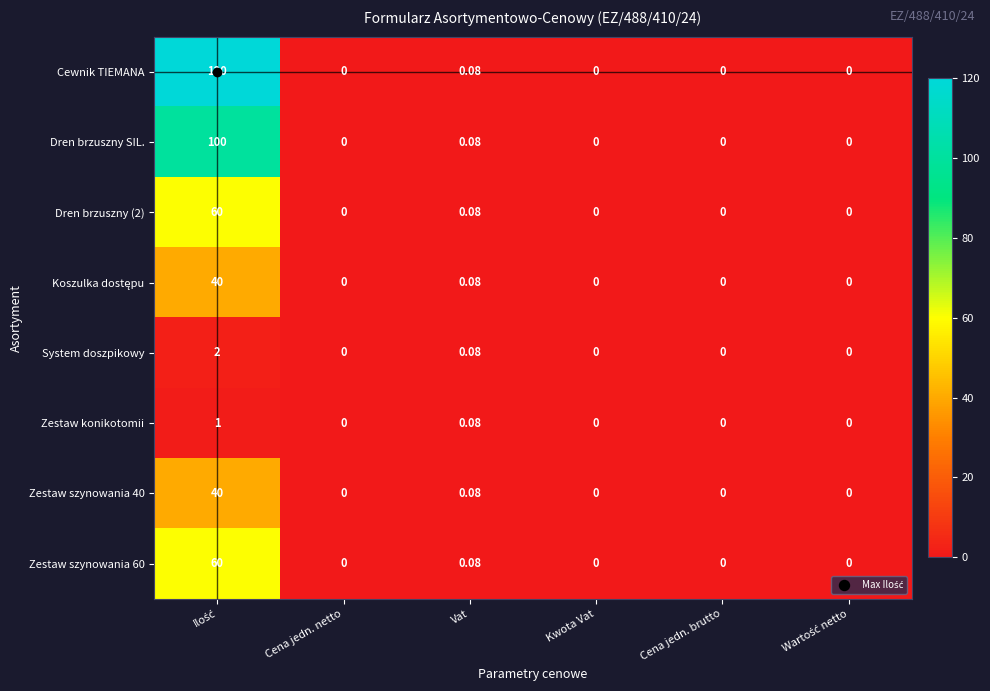

Which series has the largest total across all categories?

Cewnik TIEMANA